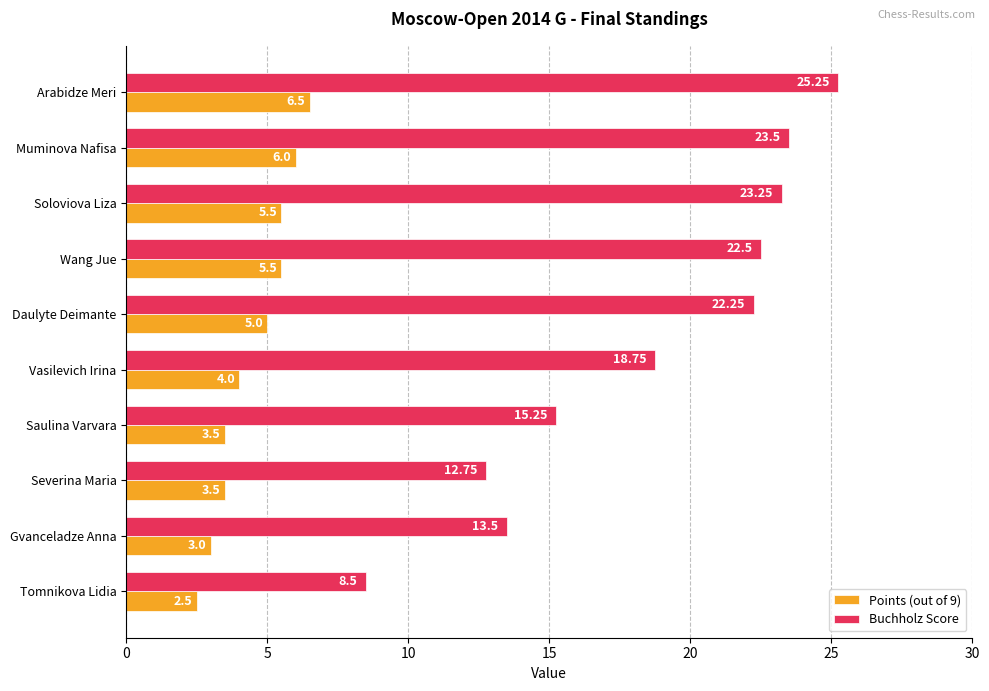

Which series changed the most between Arabidze Meri and Soloviova Liza?

Buchholz Score